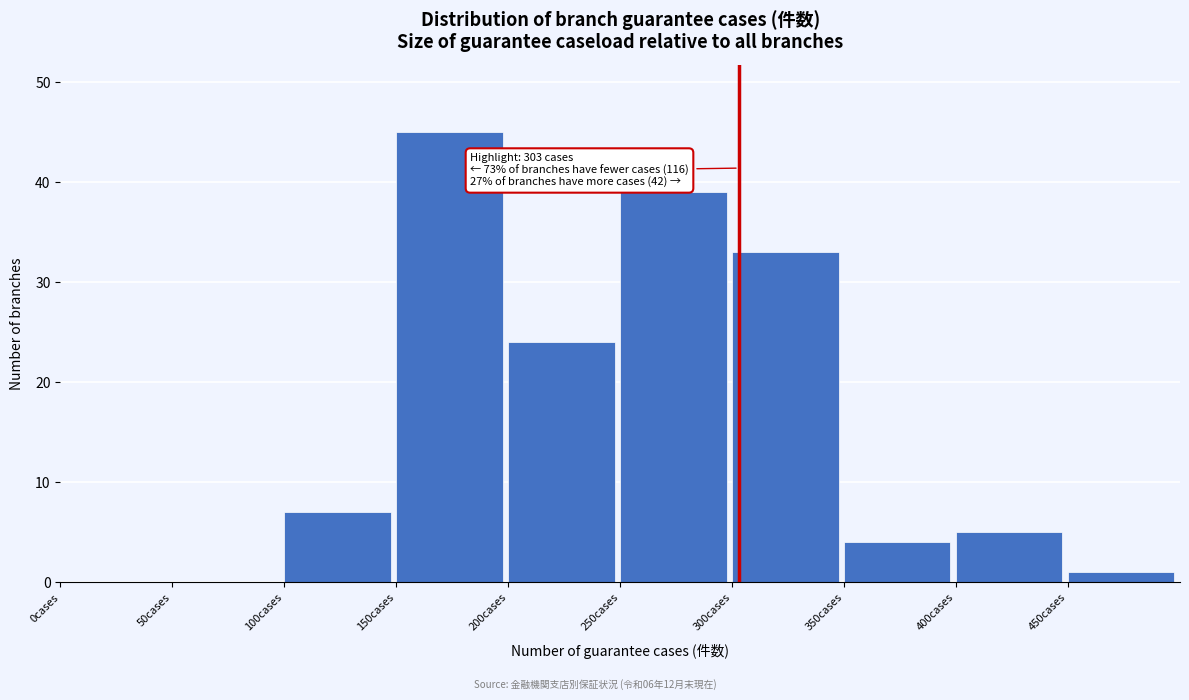

Over which range of the x-axis is the bar tallest?

150 to 200